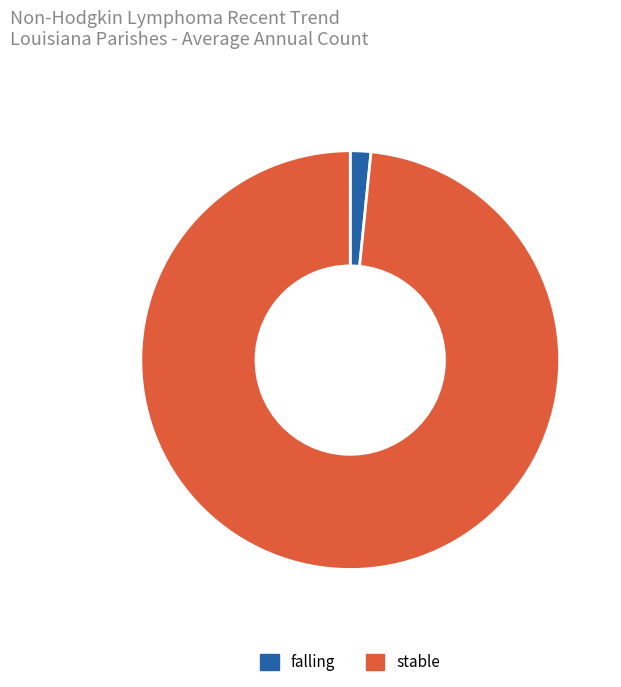

Count the number of slices in the pie.

2